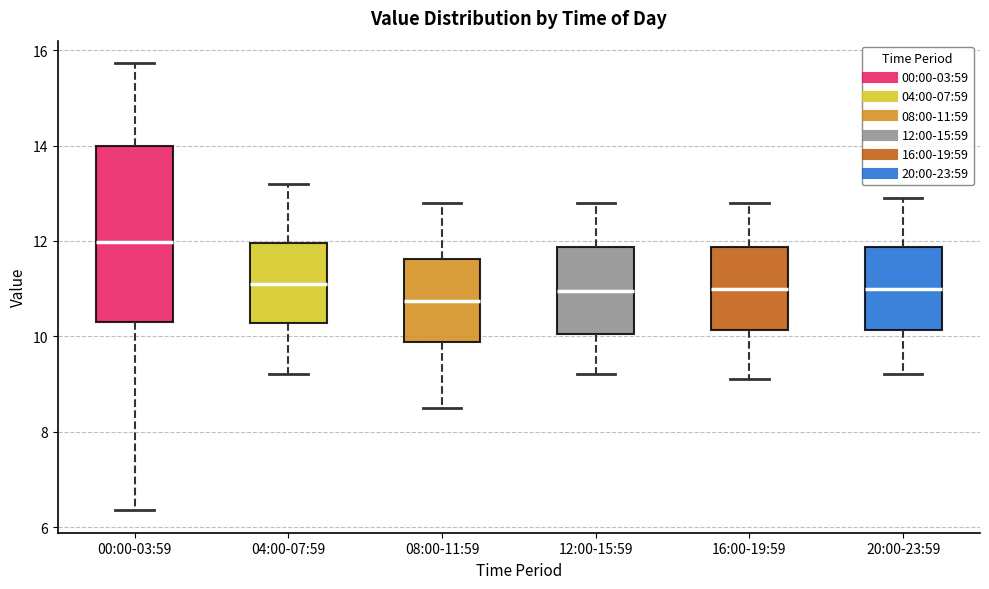

Reading left to right, read every box against the y-axis: the position of its median line, the range the box covers, and the ends of its whiskers. The values are not printed on the chart, so give them approximately, as read against the axis.

00:00-03:59: median 12.0, box 10.4 to 14.0, whiskers 6.4 to 15.8
04:00-07:59: median 11.2, box 10.2 to 12.0, whiskers 9.2 to 13.2
08:00-11:59: median 10.8, box 9.8 to 11.6, whiskers 8.6 to 12.8
12:00-15:59: median 11.0, box 10.0 to 11.8, whiskers 9.2 to 12.8
16:00-19:59: median 11.0, box 10.2 to 11.8, whiskers 9.2 to 12.8
20:00-23:59: median 11.0, box 10.2 to 11.8, whiskers 9.2 to 13.0